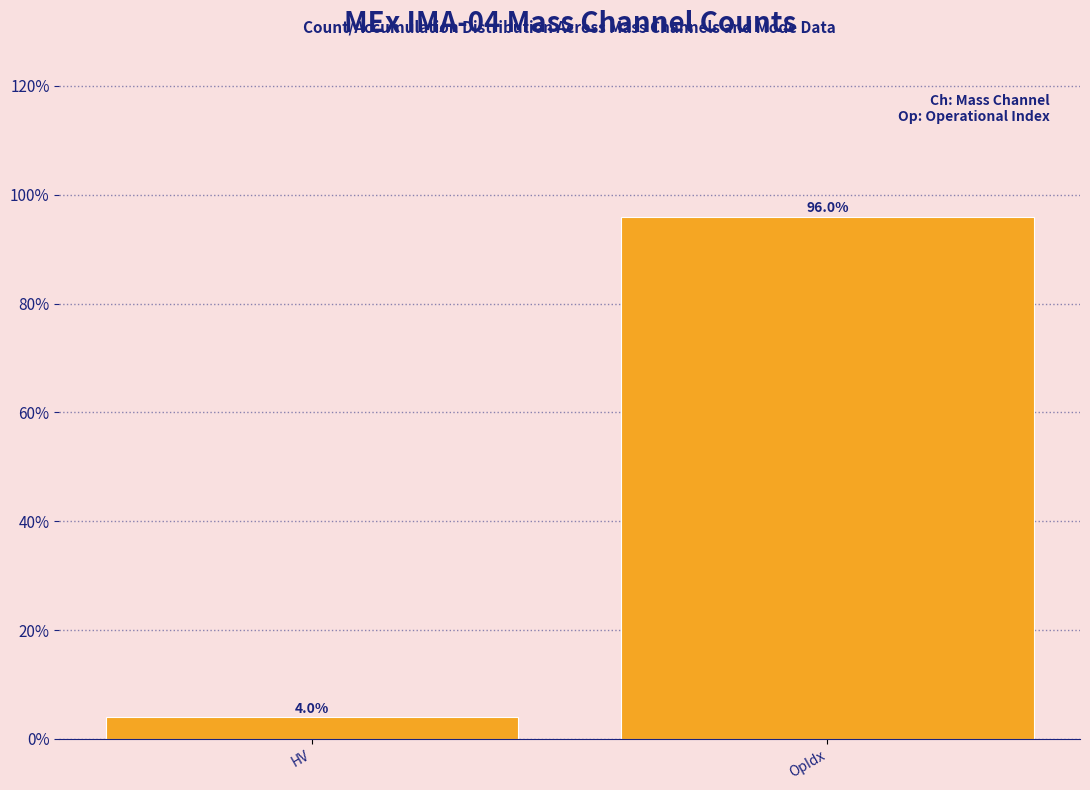

Reading left to right, transcribe all the data shown in this chart.

HV=4	OpIdx=96